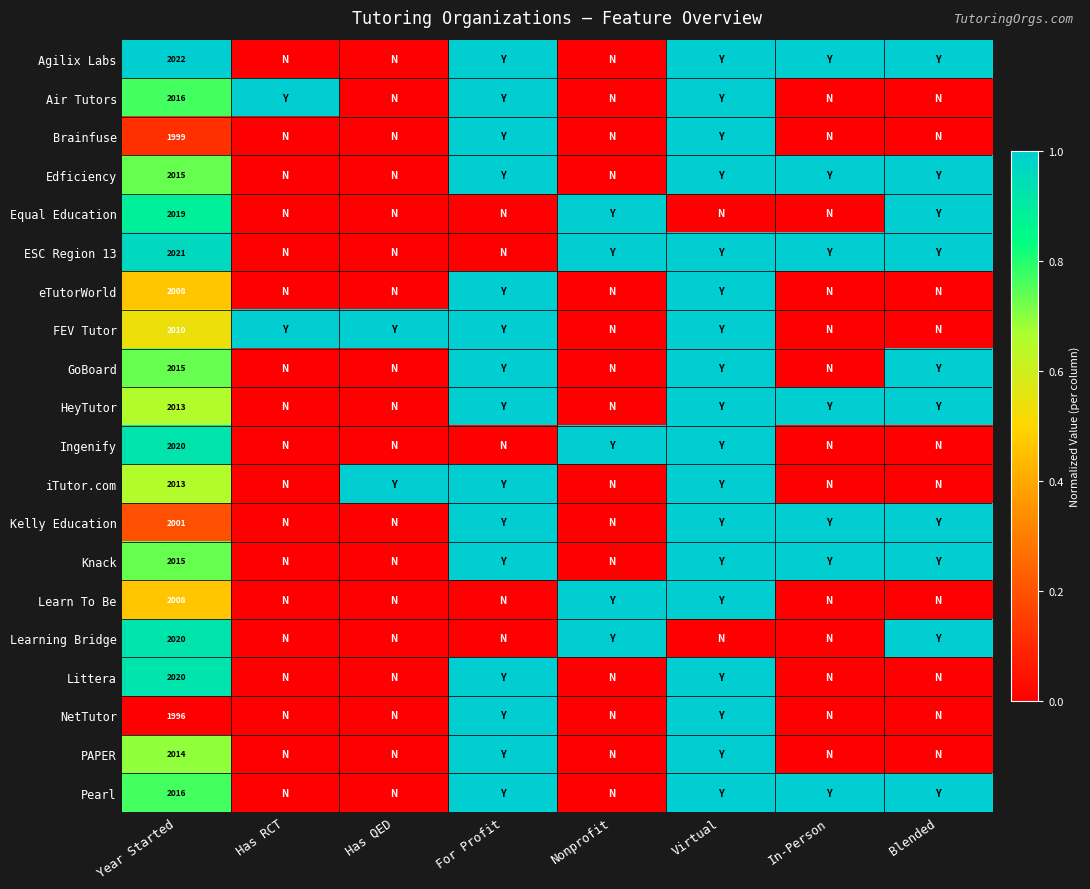

Is it true that FEV Tutor equals 2767 at Year Started?

False